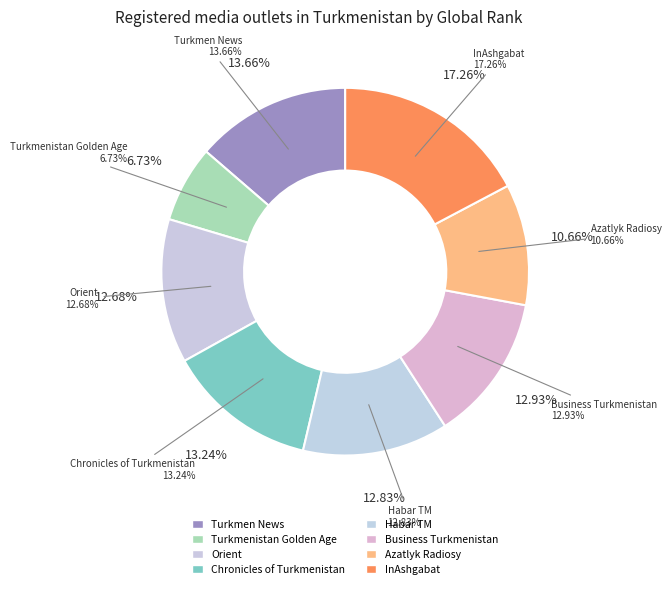

What is the largest slice in the pie chart?

InAshgabat